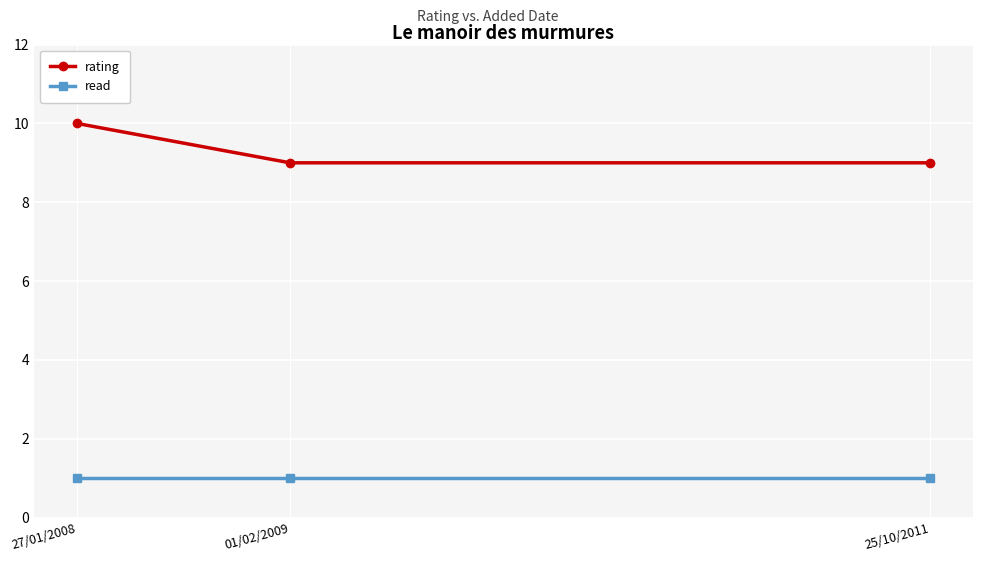

At which category is the sum across all series the highest?

27/01/2008